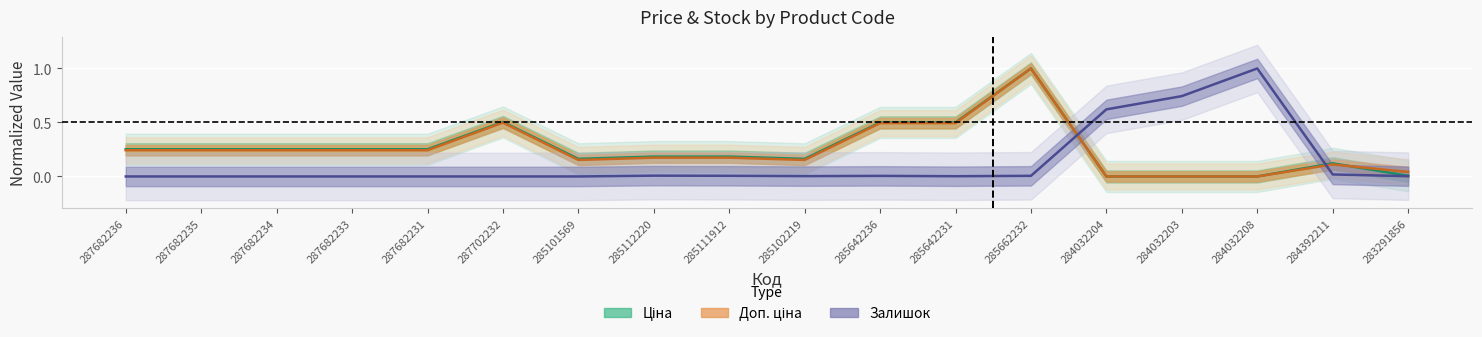

Between which two adjacent categories do Ціна and Залишок first intersect?

285662232 and 284032204